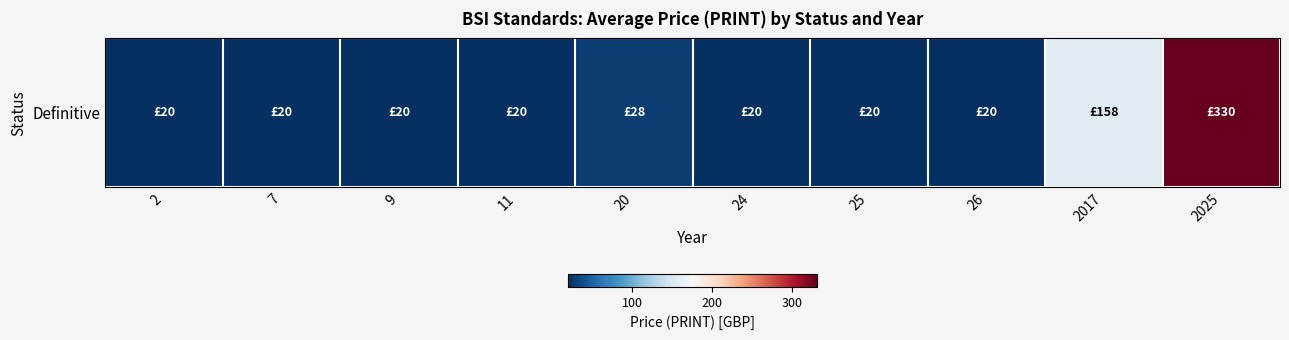

Rank the categories by value from lowest to highest.

2, 7, 9, 11, 24, 25, 26, 20, 2017, 2025